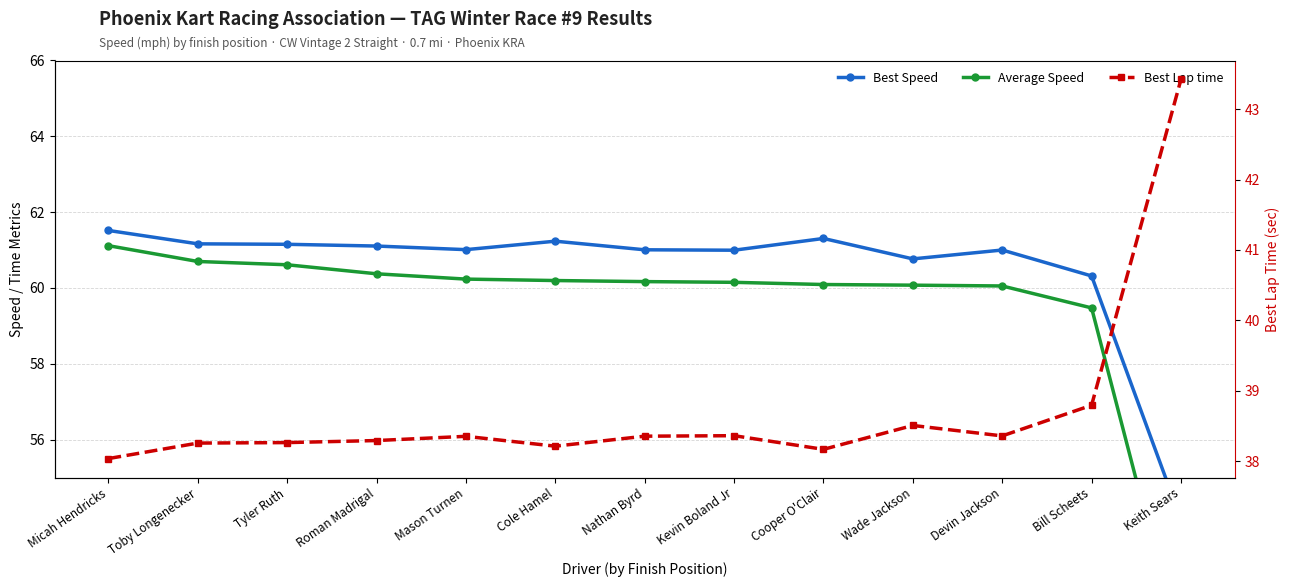

Reading left to right, transcribe all the data shown in this chart.

Best Speed: 61.5	61.2	61.2	61.1	61.0	61.2	61.0	61.0	61.3	60.8	61.0	60.3	53.9
Average Speed: 61.1	60.7	60.6	60.4	60.2	60.2	60.2	60.1	60.1	60.1	60.1	59.5	50.4
Best Lap time: 38.0	38.3	38.3	38.3	38.4	38.2	38.4	38.4	38.2	38.5	38.4	38.8	43.4